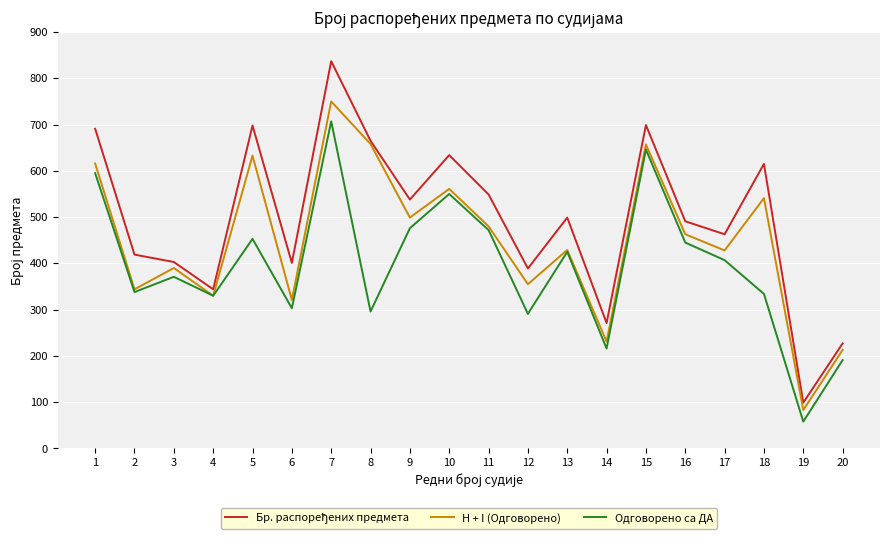

Which label corresponds to the smallest value in the chart?

19